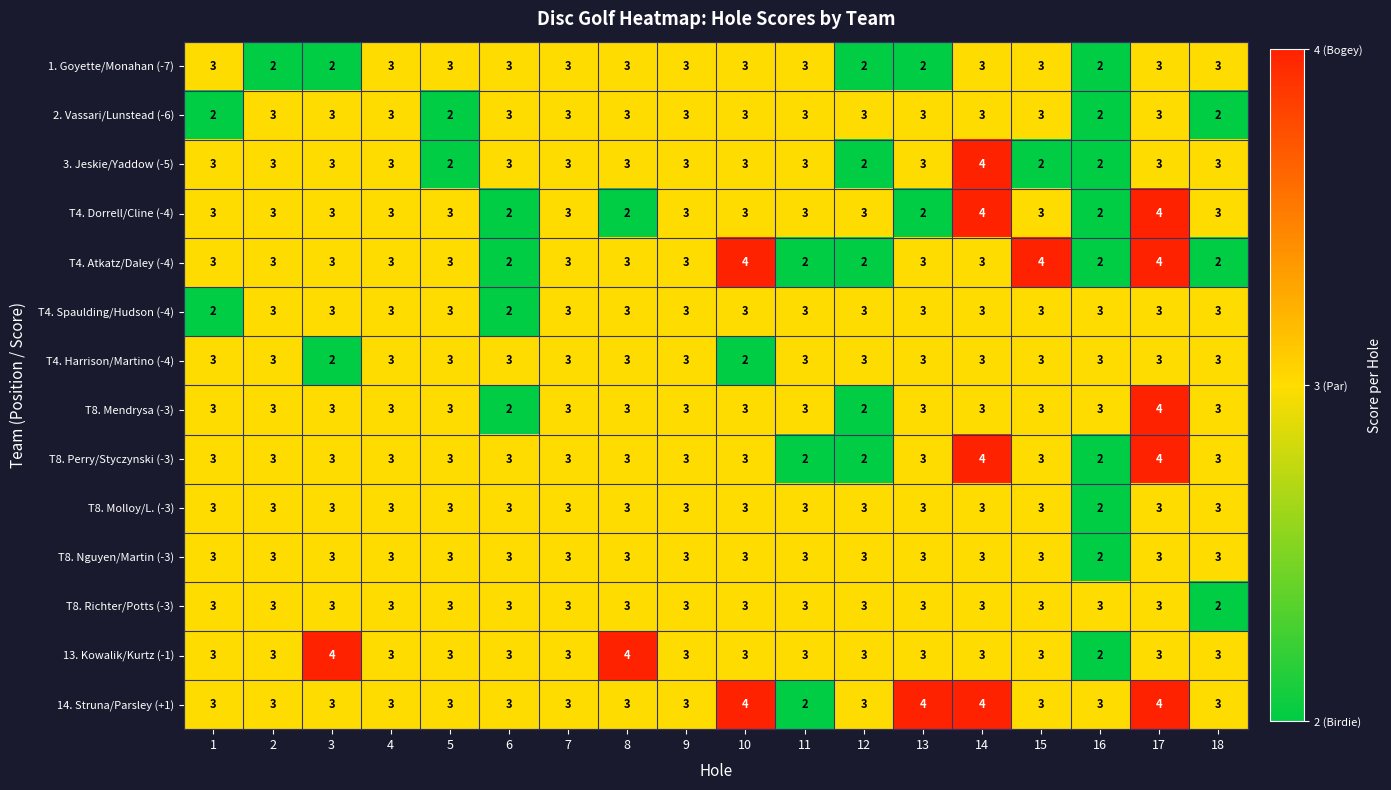

Which series has the largest total across all categories?

14. Struna/Parsley (+1)